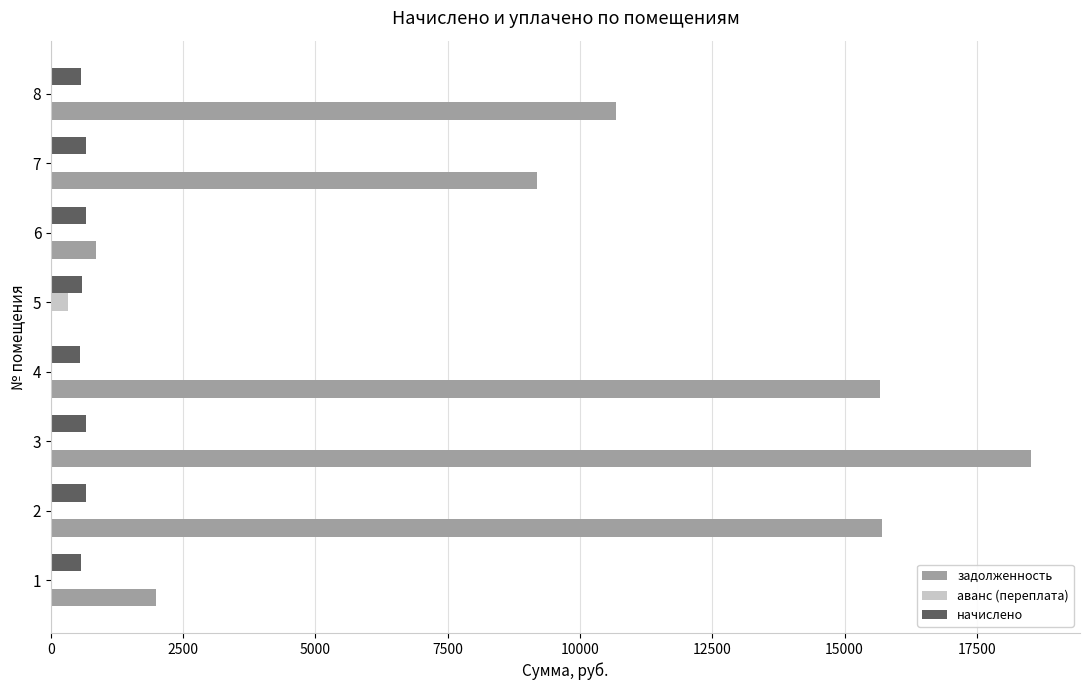

Between 4 and 5, which series saw the biggest shift?

задолженность